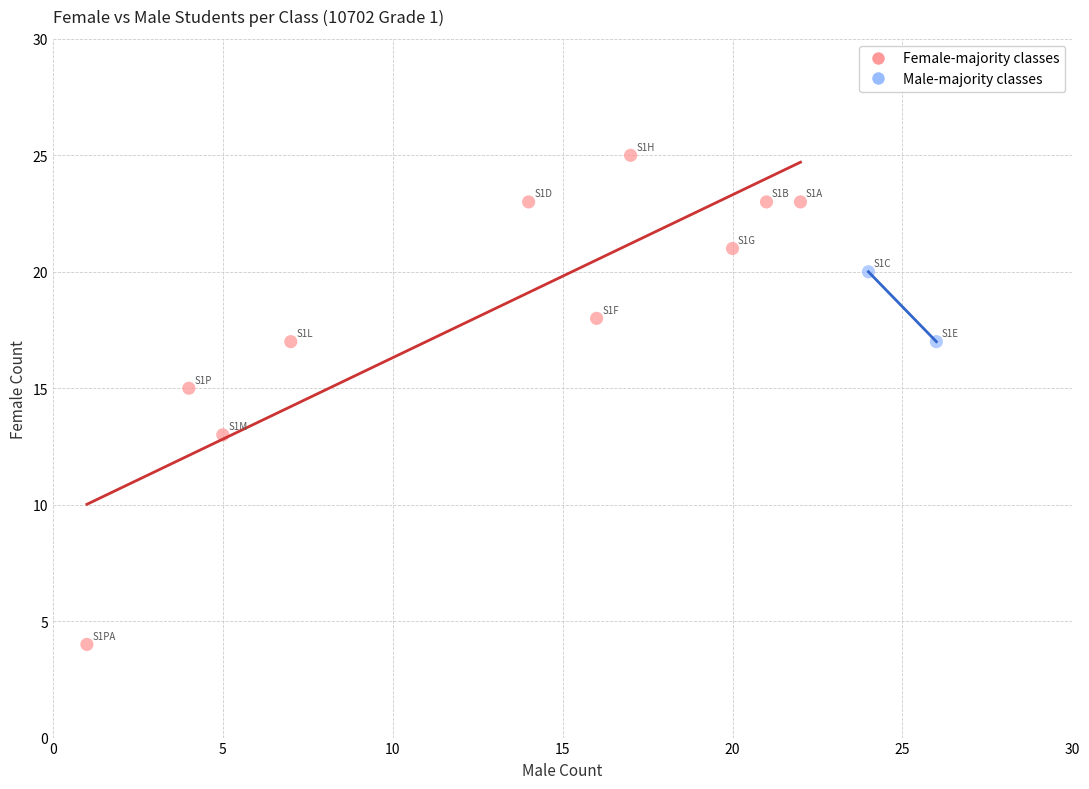

Which series has the largest Y range (max minus min)?

Female-majority classes